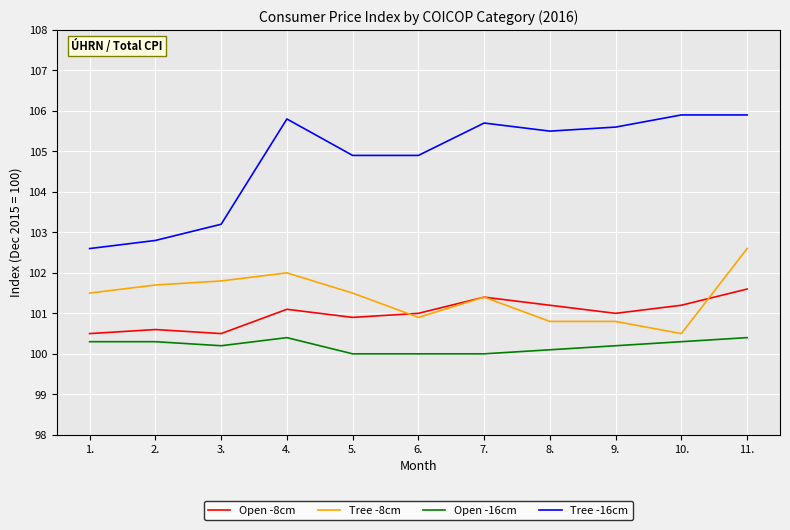

At which label does Open -8cm reach its peak?

11.